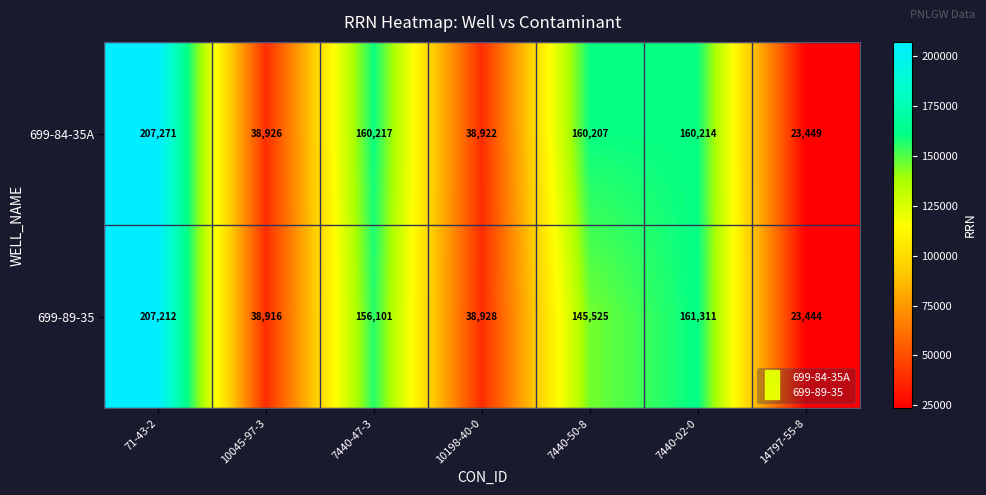

True or false: 699-89-35 has a value of 104102 at 7440-47-3.

False